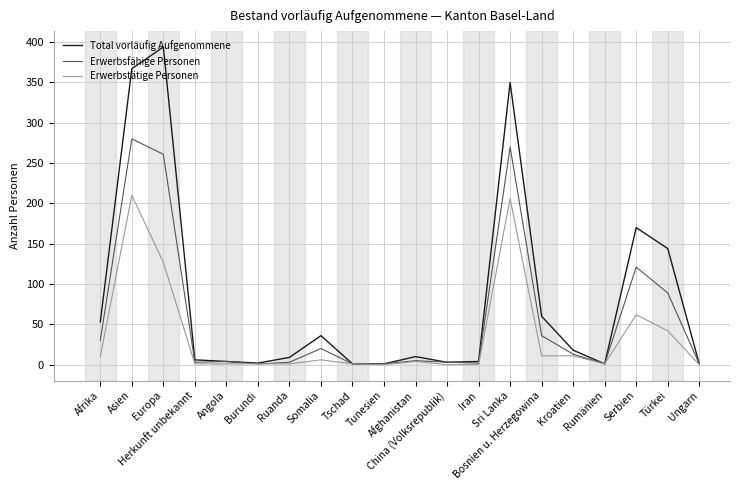

At how many categories does at least one series exceed 136?

5